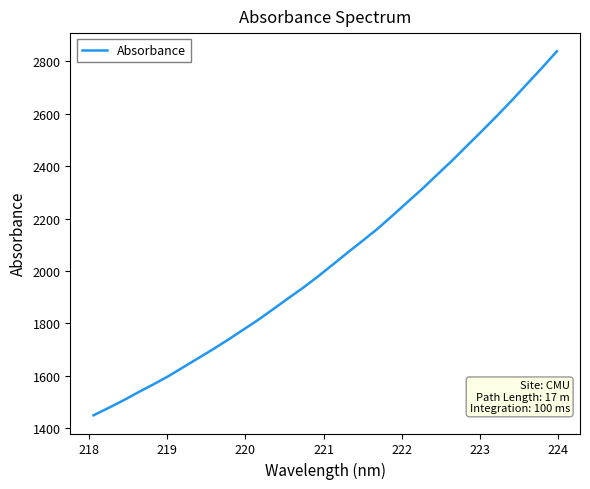

What is the difference between the maximum and minimum values?

1387.6